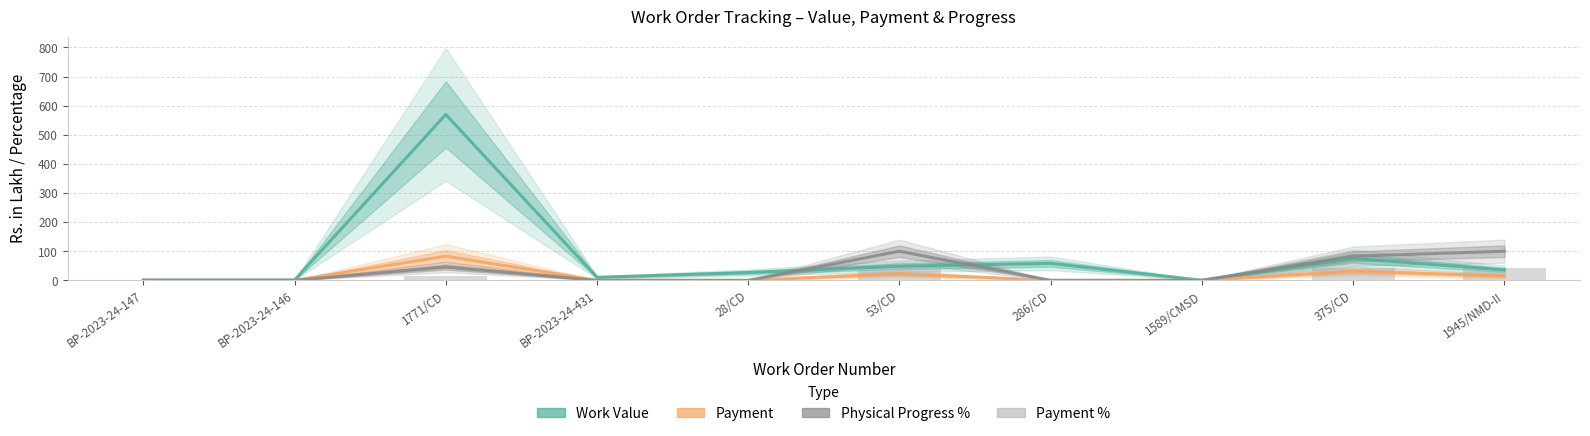

What is the sum of all Work Value values?

827.4